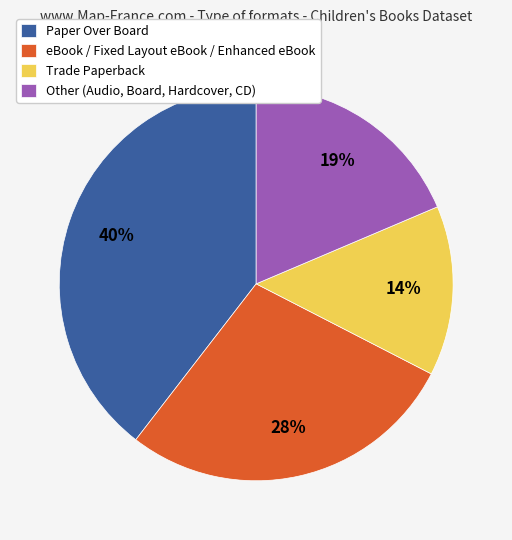

Count the number of slices in the pie.

4